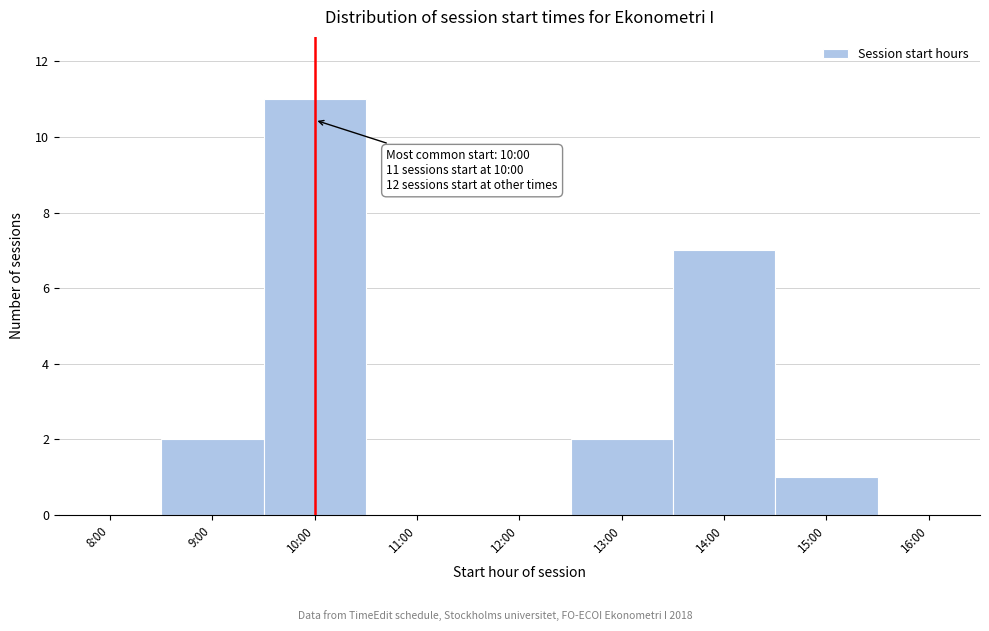

Reading right to left, transcribe all the data shown in this chart.

16:00=0	15:00=1	14:00=7	13:00=2	12:00=0	11:00=0	10:00=11	9:00=2	8:00=0